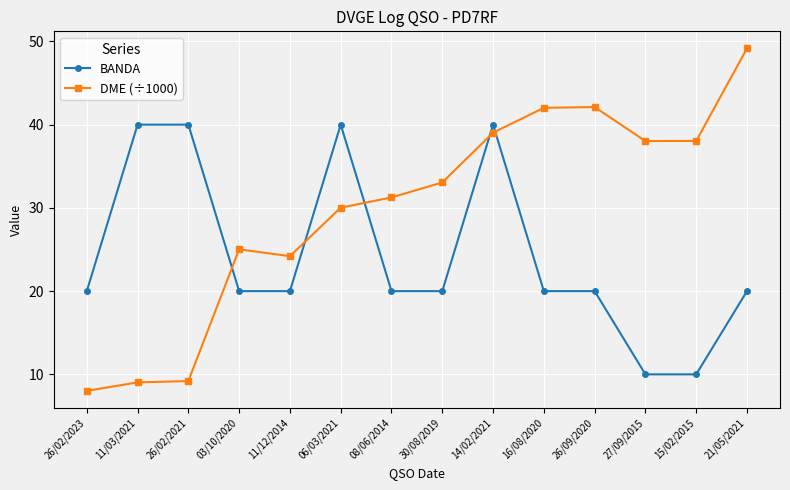

What is the difference between the second highest and second lowest values in the DME (÷1000) series?

33.1